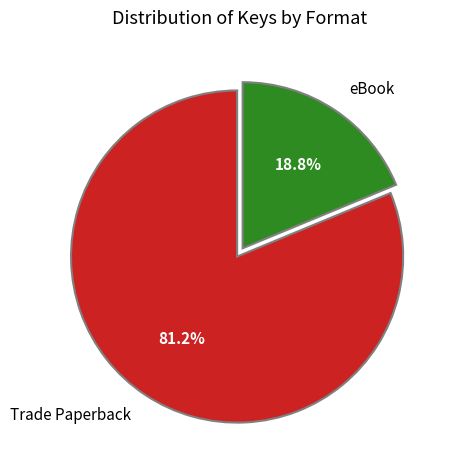

To the nearest percent, what is the average slice percentage?

50%